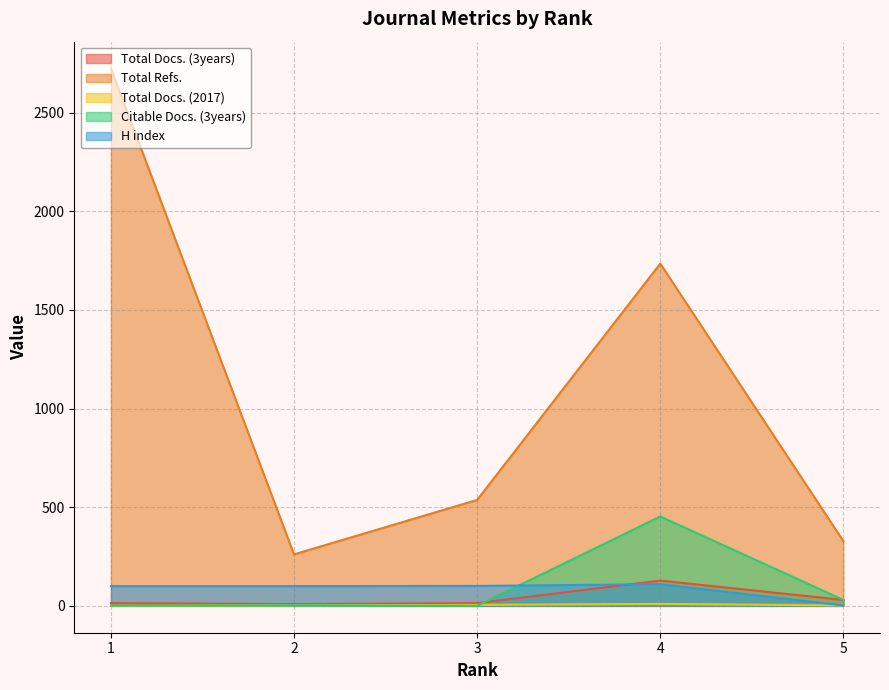

The value of H index at 5 is 1. True or false?

False